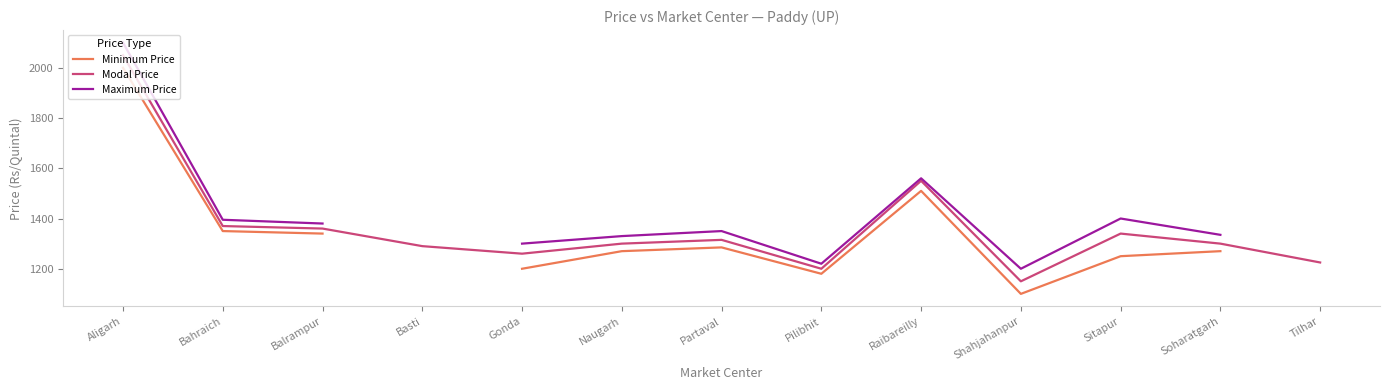

True or false: Modal Price and Minimum Price cross at least once.

False